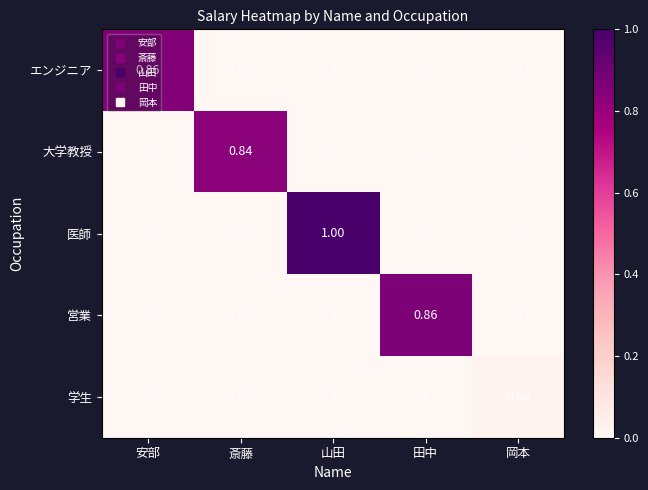

Between 山田 and 岡本, which series saw the biggest shift?

医師